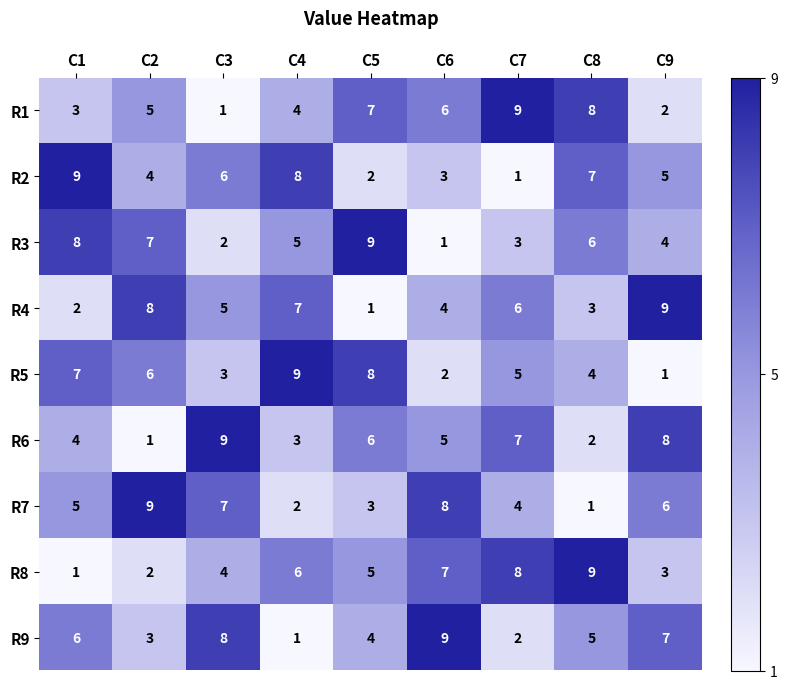

Rank the series at C5 from highest to lowest value.

R3, R5, R1, R6, R8, R9, R7, R2, R4